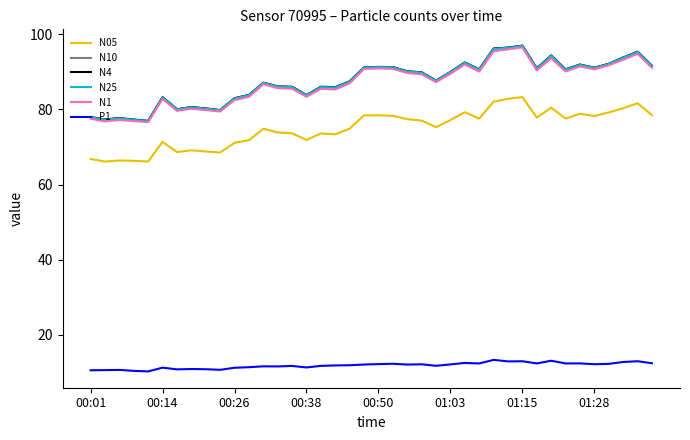

True or false: N05 and N1 intersect in this chart.

False